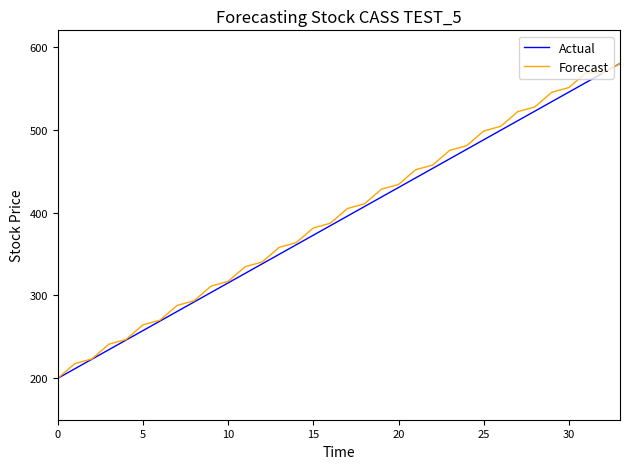

What is the lowest value of the Forecast series?

200.0